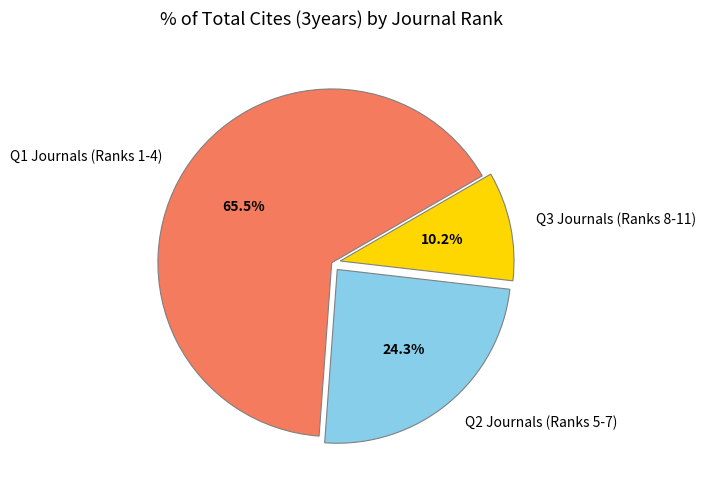

Between Q3 Journals (Ranks 8-11) and Q1 Journals (Ranks 1-4), which is larger?

Q1 Journals (Ranks 1-4)